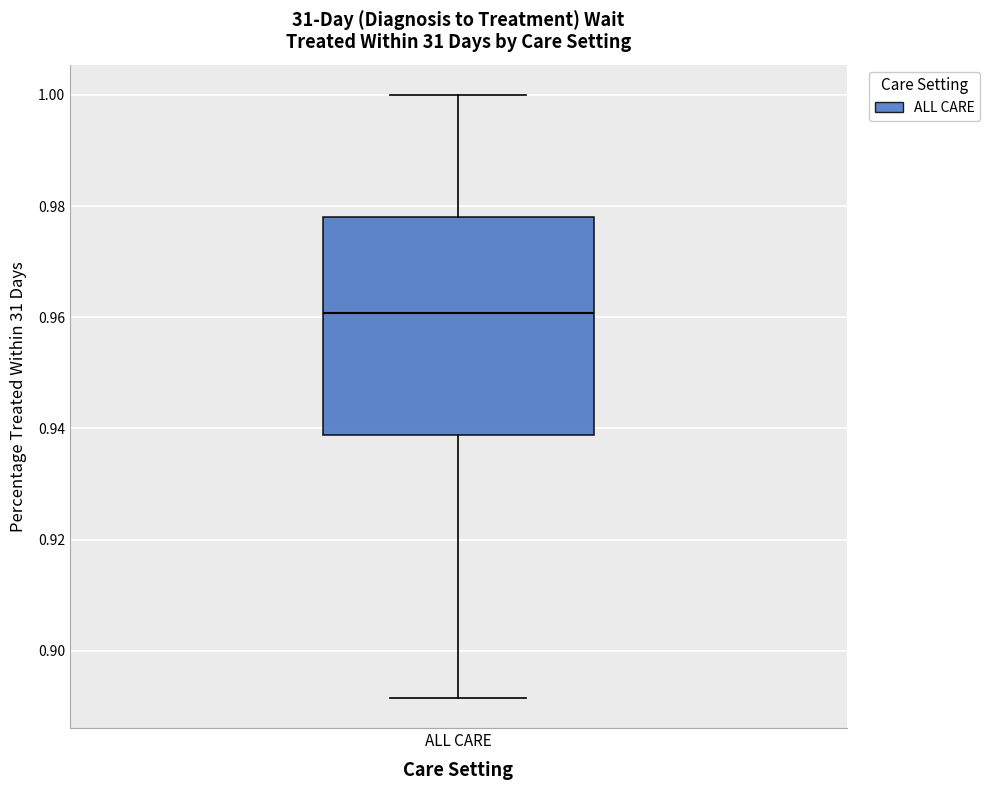

Transcribe this box plot: give where the median line is, the range the box spans, and where the two whiskers end, as read against the y-axis. The values are not printed on the chart, so give them approximately, as read against the axis.

median 0.960, box 0.938 to 0.978, whiskers 0.892 to 1.000